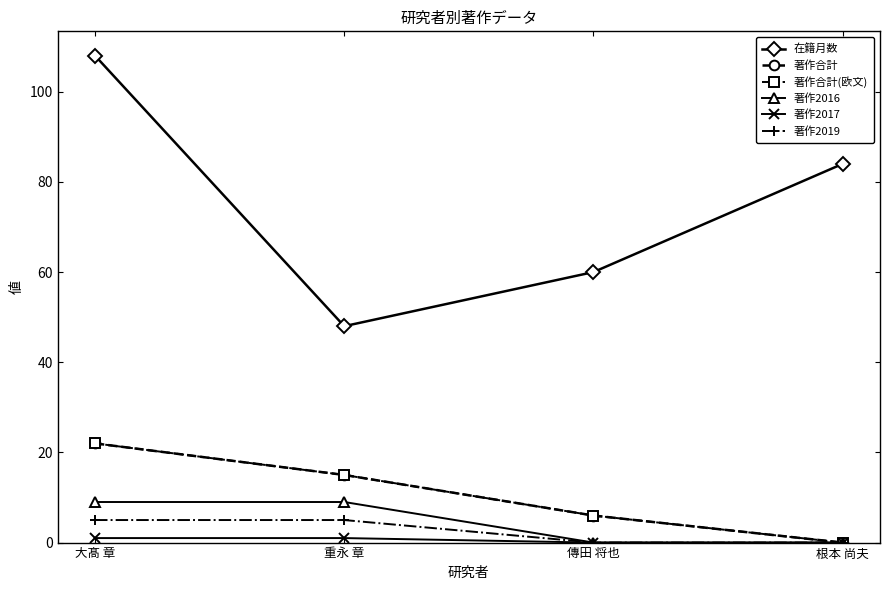

How many lines are shown in the chart?

6